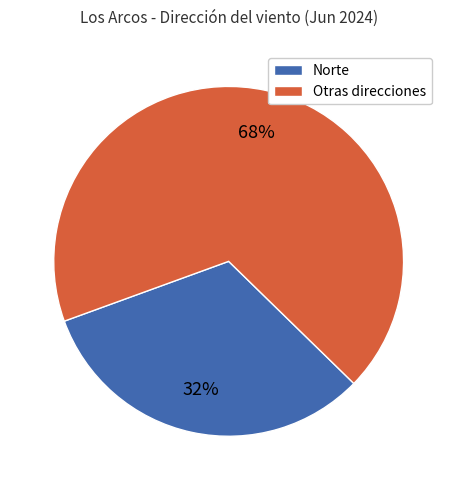

Is there any slice that represents more than half of the pie?

Yes